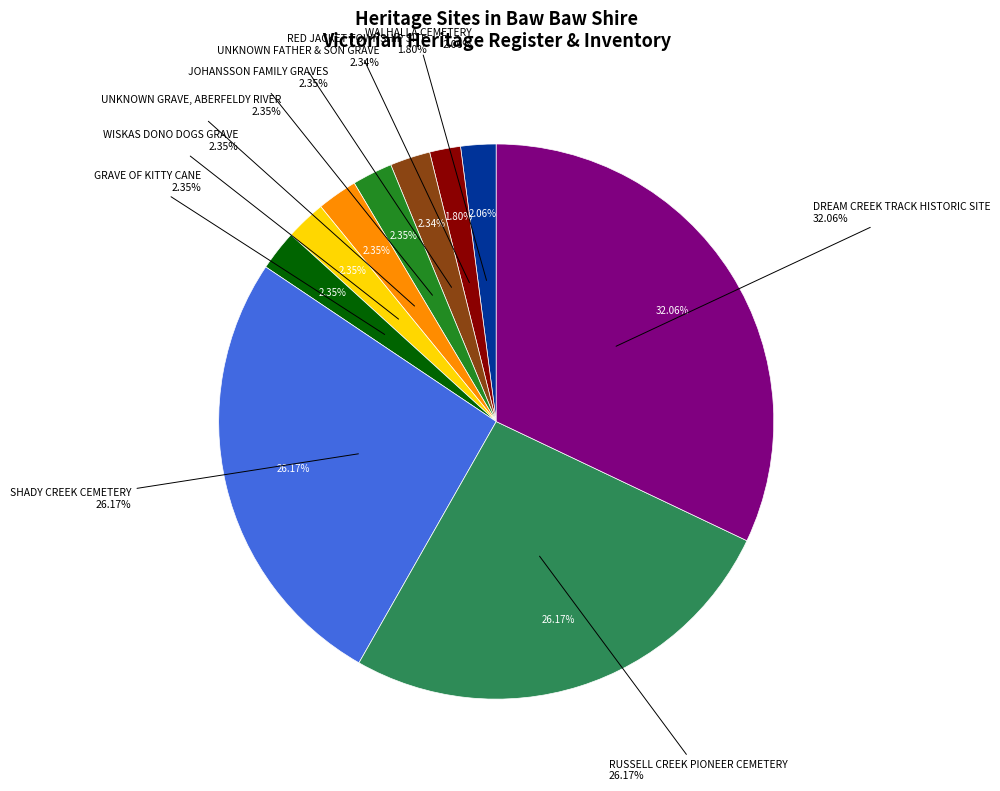

Does GRAVE OF KITTY CANE represent more than half of the total?

No